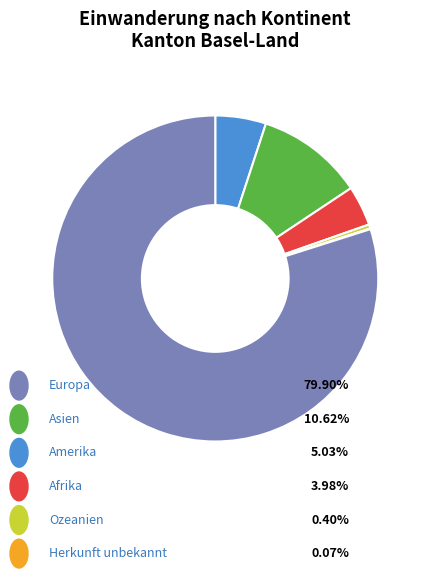

Is there any slice that represents more than half of the pie?

Yes